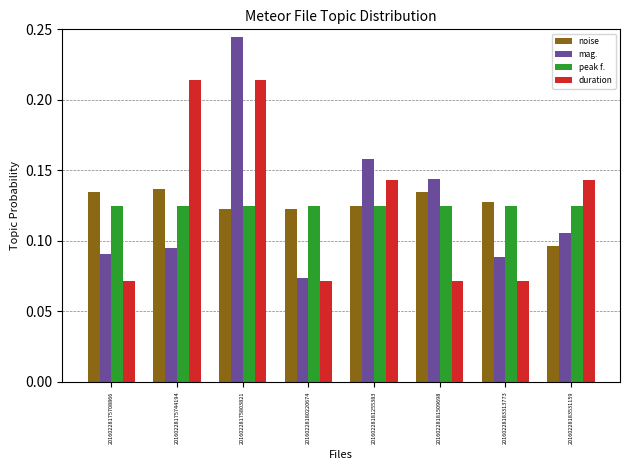

At which label does mag. reach its minimum?

20160228180220674